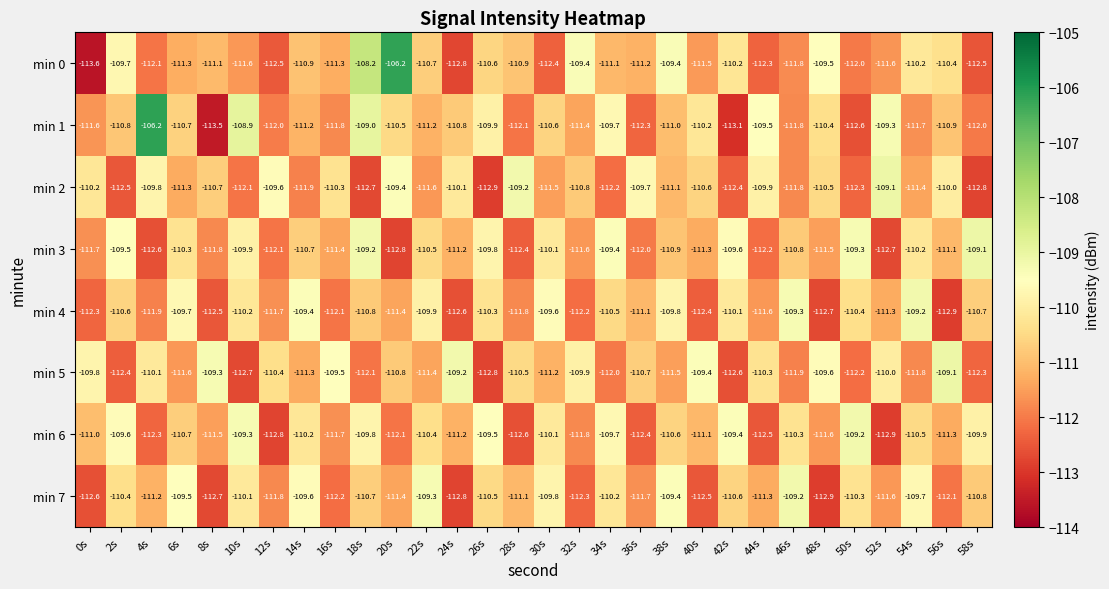

Which category has the lowest value across all series?

0s